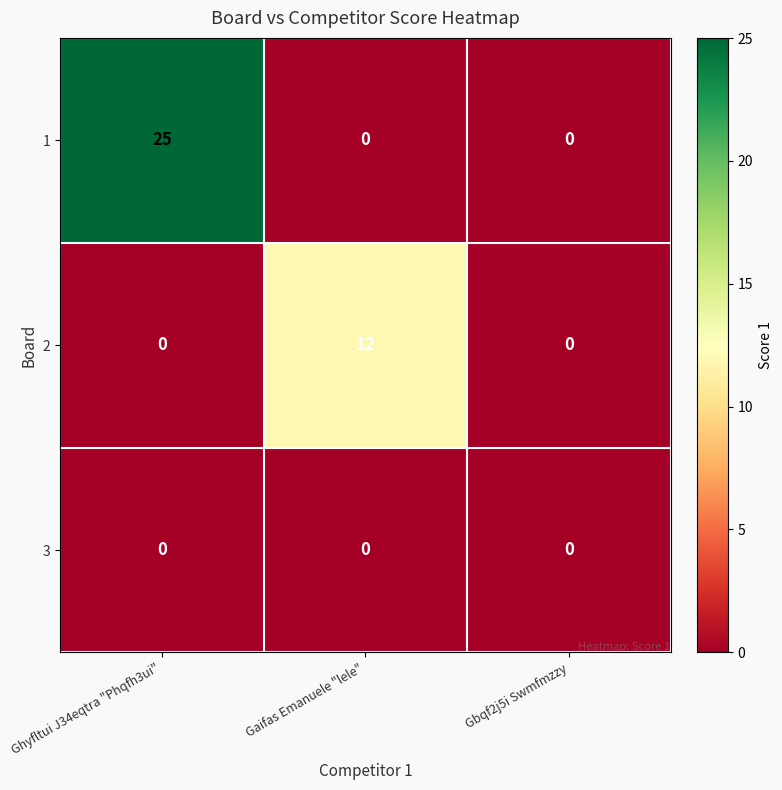

List the series in order of their peak value, highest first.

1, 2, 3